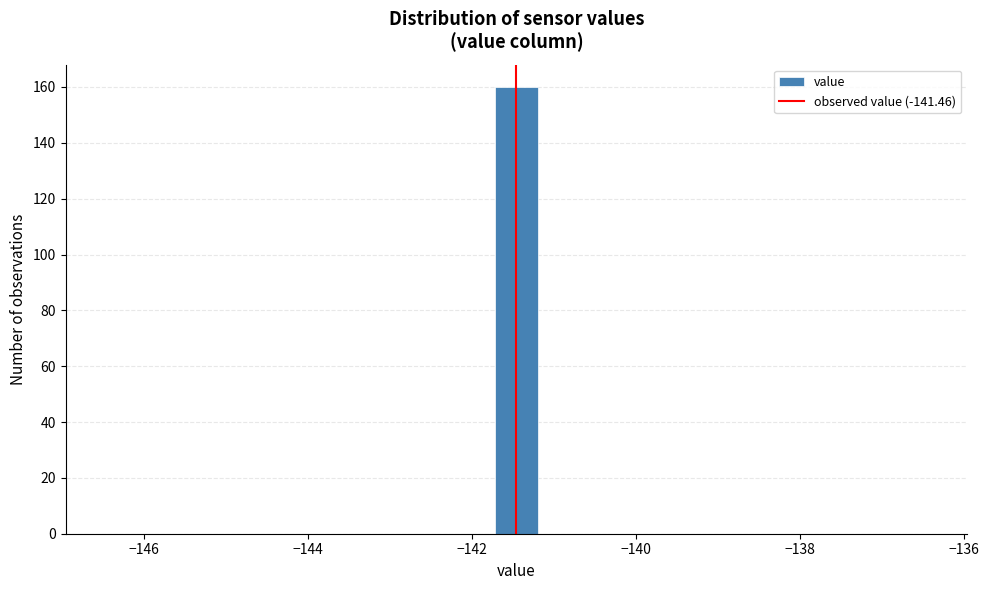

Around what value on the x-axis is the tallest bar? Give the approximate position of its centre, as read against the axis.

-141.4